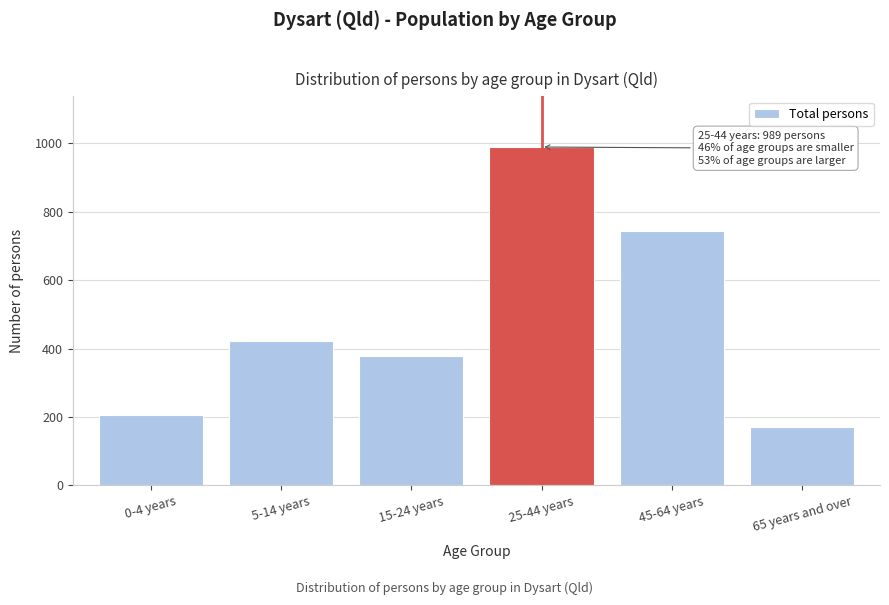

Reading left to right, extract all data points from this chart.

207	421	378	989	743	172